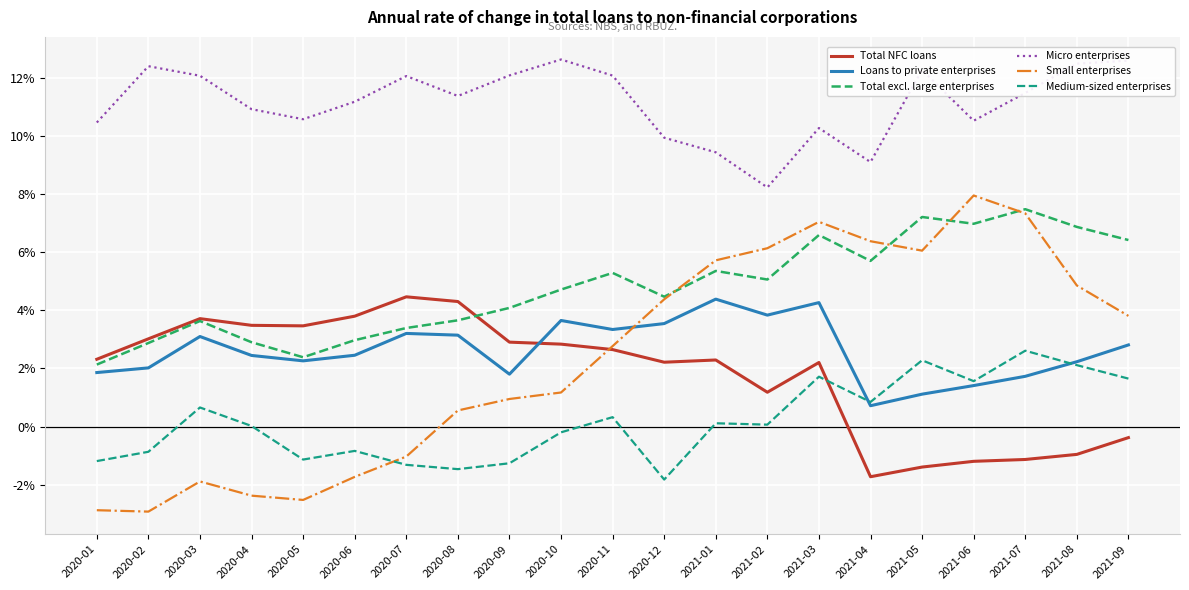

At which category is the sum across all series the highest?

2021-03